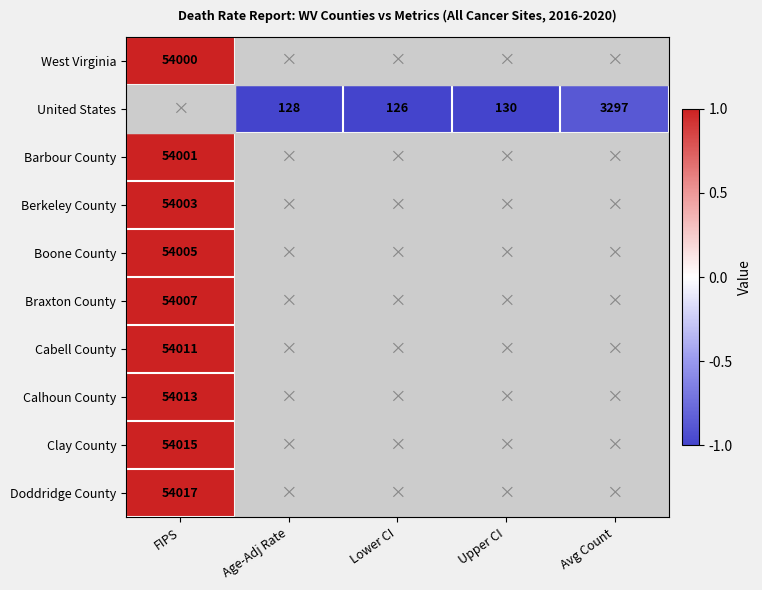

At which label does Clay County reach its peak?

FIPS